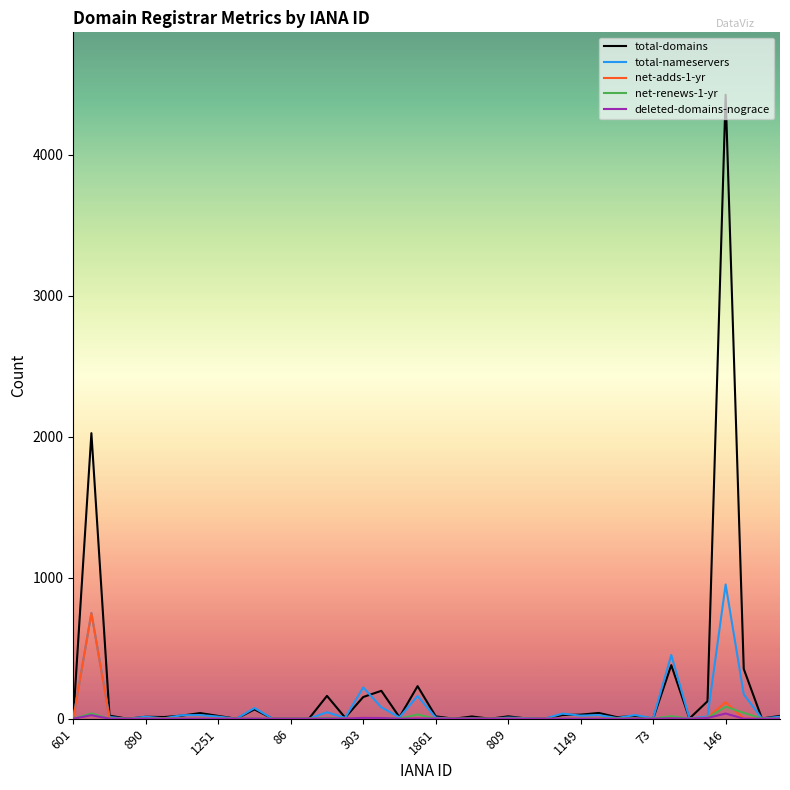

What is the maximum value for total-nameservers?

952